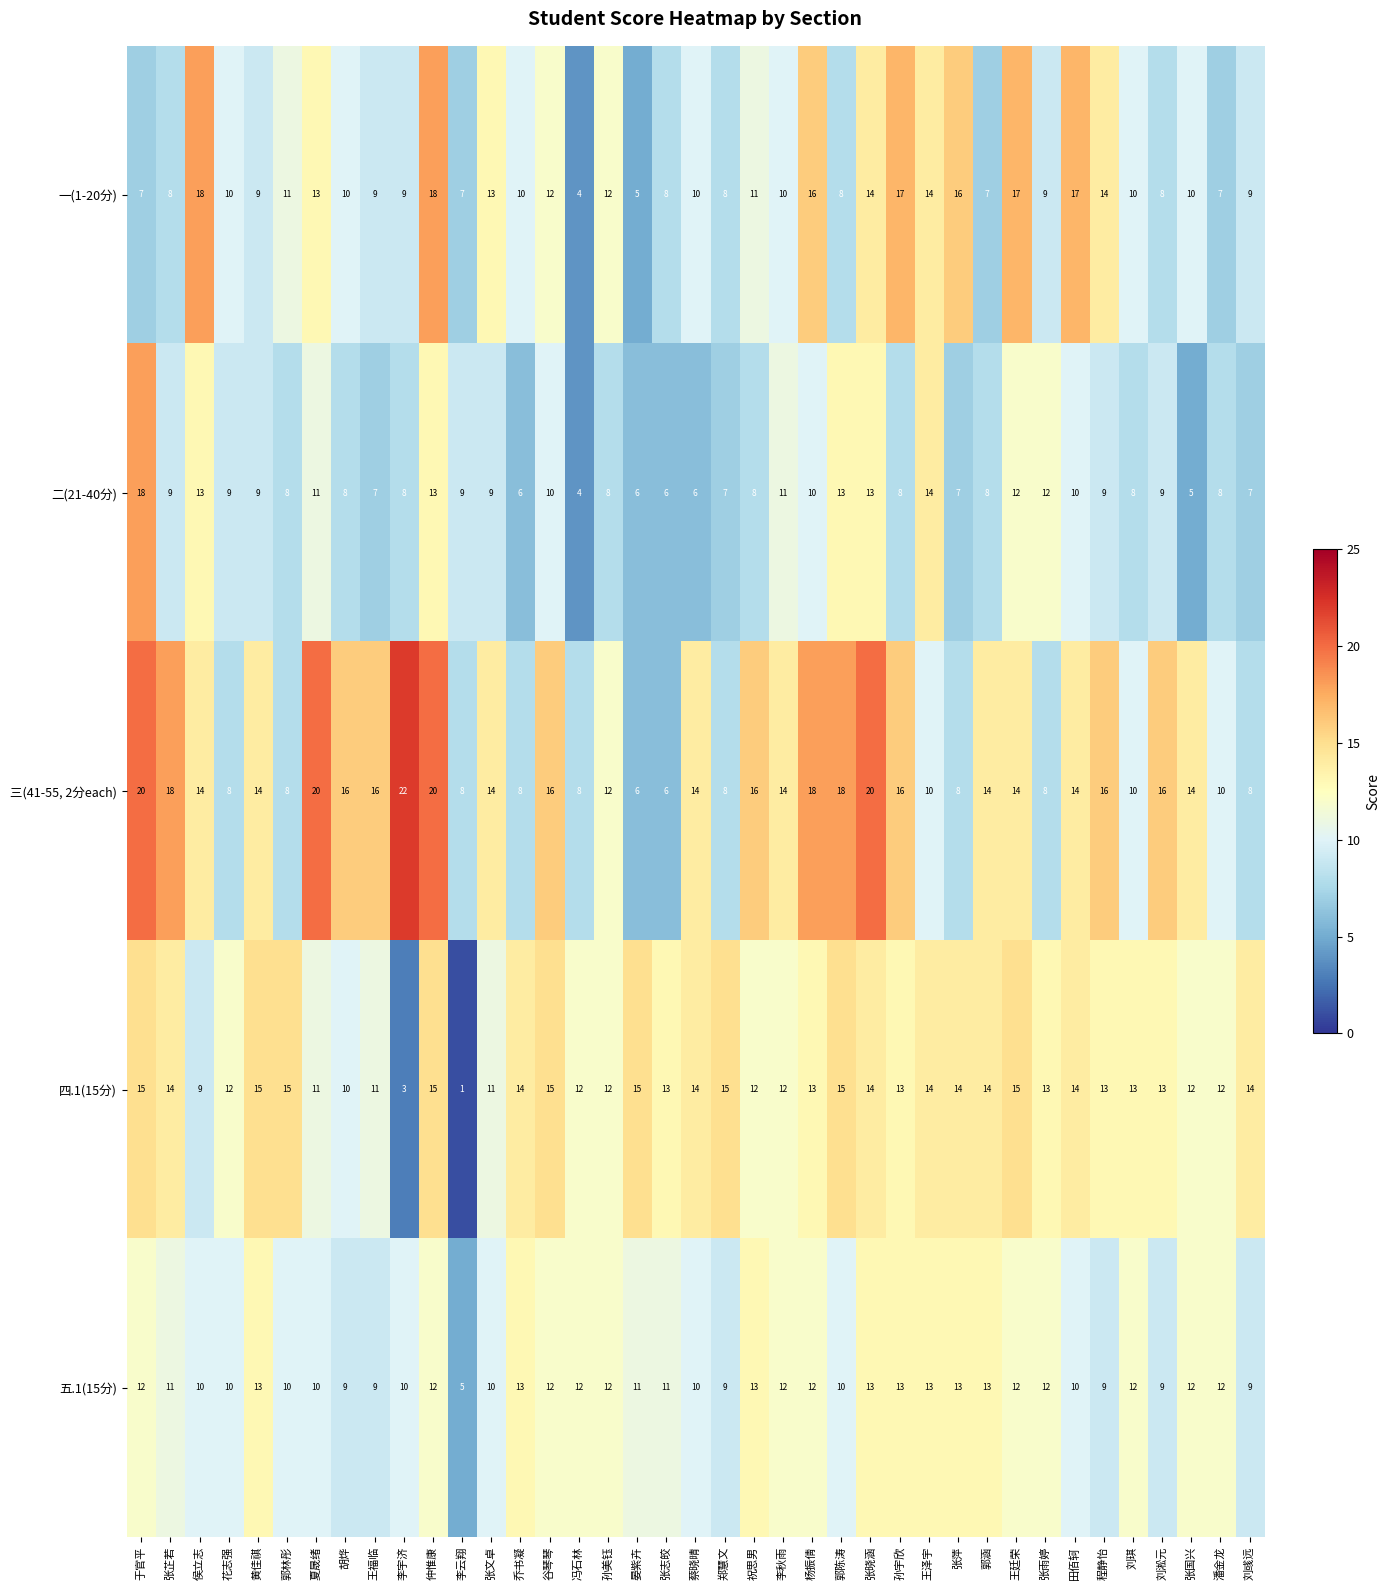

Which category has the highest value across all series?

李宇济